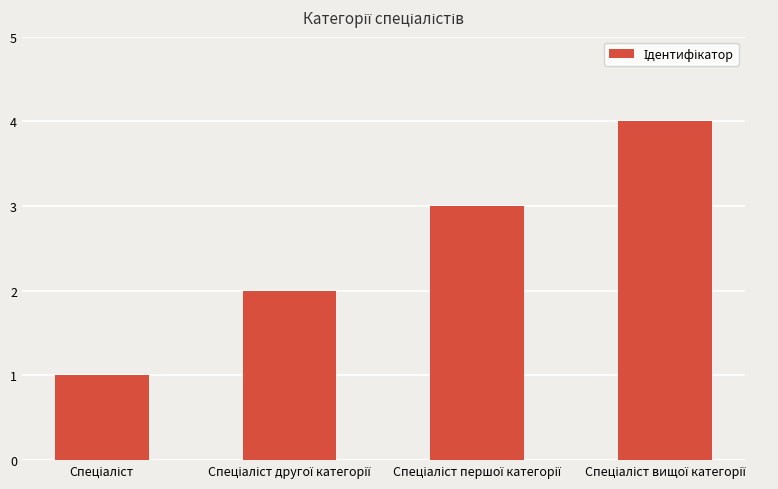

Reading right to left, list all the values displayed in this chart.

4	3	2	1